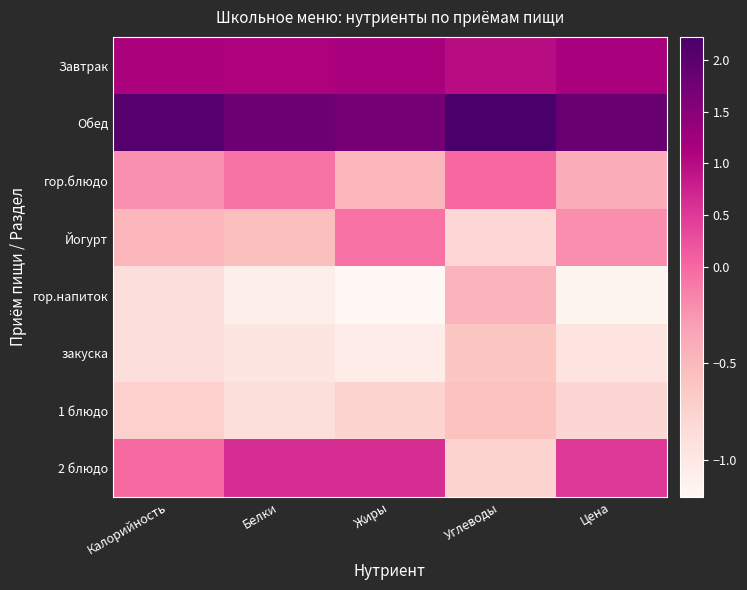

Reading left to right, what are all the values shown in this chart?

Завтрак: Калорийность=1.1	Белки=1.1	Жиры=1.2	Углеводы=1.0	Цена=1.2
Обед: Калорийность=2.1	Белки=1.8	Жиры=1.7	Углеводы=2.2	Цена=1.8
гор.блюдо: Калорийность=-0.2	Белки=-0.1	Жиры=-0.5	Углеводы=-0.0	Цена=-0.4
Йогурт: Калорийность=-0.5	Белки=-0.6	Жиры=-0.1	Углеводы=-0.8	Цена=-0.2
гор.напиток: Калорийность=-0.9	Белки=-1.1	Жиры=-1.2	Углеводы=-0.5	Цена=-1.1
закуска: Калорийность=-0.9	Белки=-1.0	Жиры=-1.0	Углеводы=-0.6	Цена=-0.9
1 блюдо: Калорийность=-0.7	Белки=-0.9	Жиры=-0.7	Углеводы=-0.6	Цена=-0.8
2 блюдо: Калорийность=-0.0	Белки=0.6	Жиры=0.6	Углеводы=-0.7	Цена=0.5